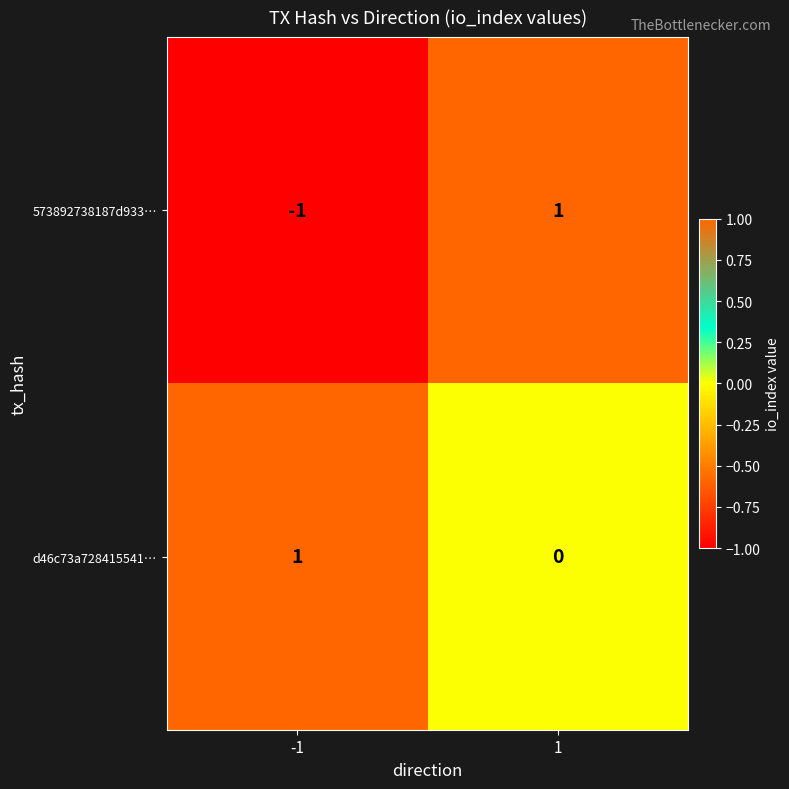

Count the number of categories in the chart.

2